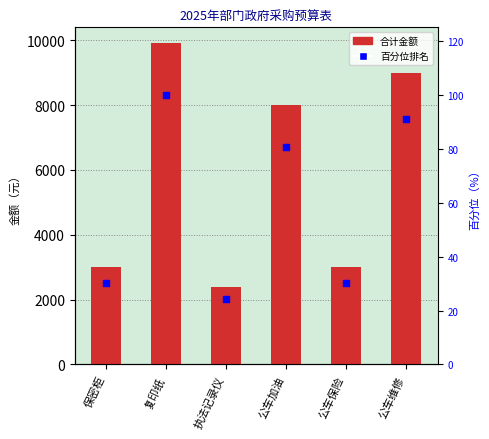

What is the total value across all series at 复印纸?

10000.0